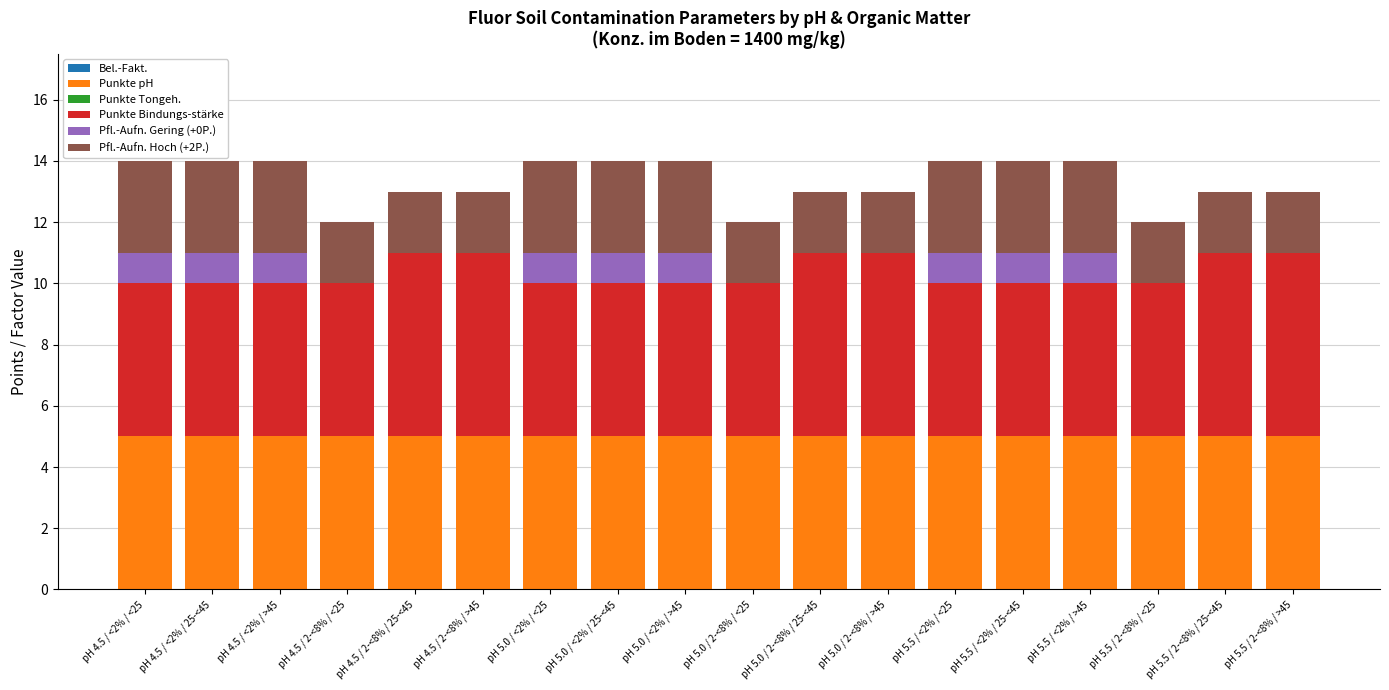

The value of Punkte pH at pH 5.5 / 2-<8% / <25 is 8. True or false?

False